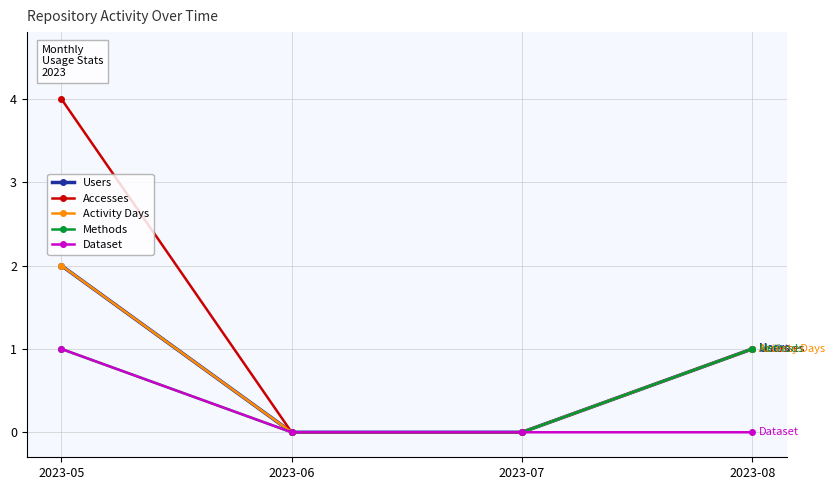

Reading right to left, what are all the values shown in this chart?

Users: 1	0	0	2
Accesses: 1	0	0	4
Activity Days: 1	0	0	2
Methods: 1	0	0	1
Dataset: 0	0	0	1